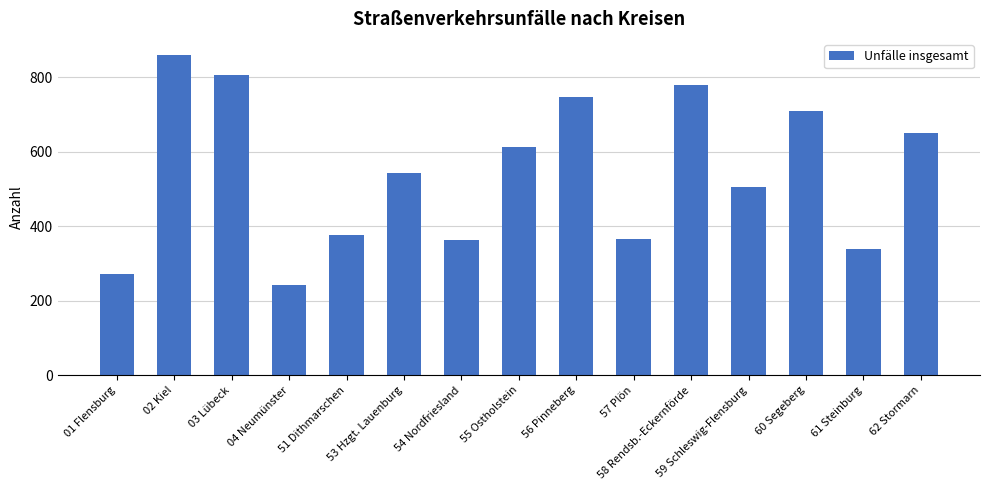

At which category does the chart reach its peak across all series?

02 Kiel